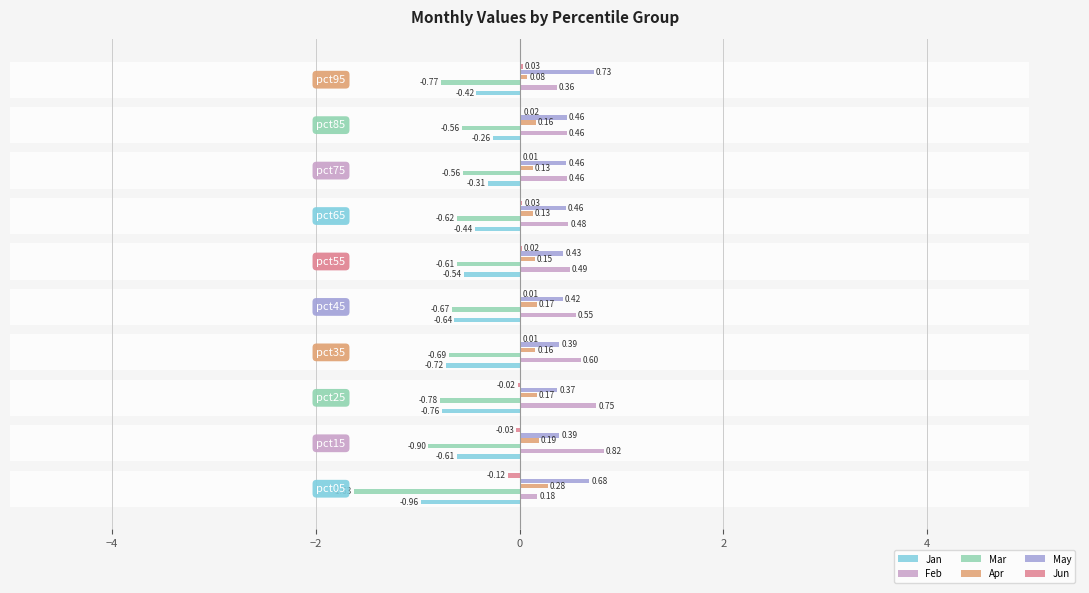

What position from the right is 2?

6